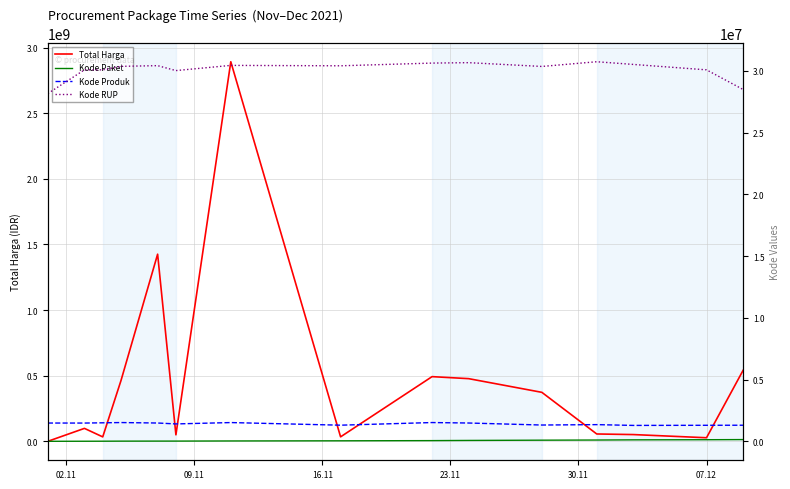

What is the sum of all Kode RUP values?

451574105